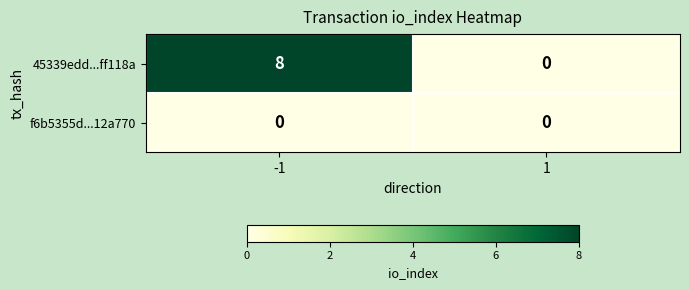

List the series in order of their overall mean, highest first.

45339edd...ff118a, f6b5355d...12a770